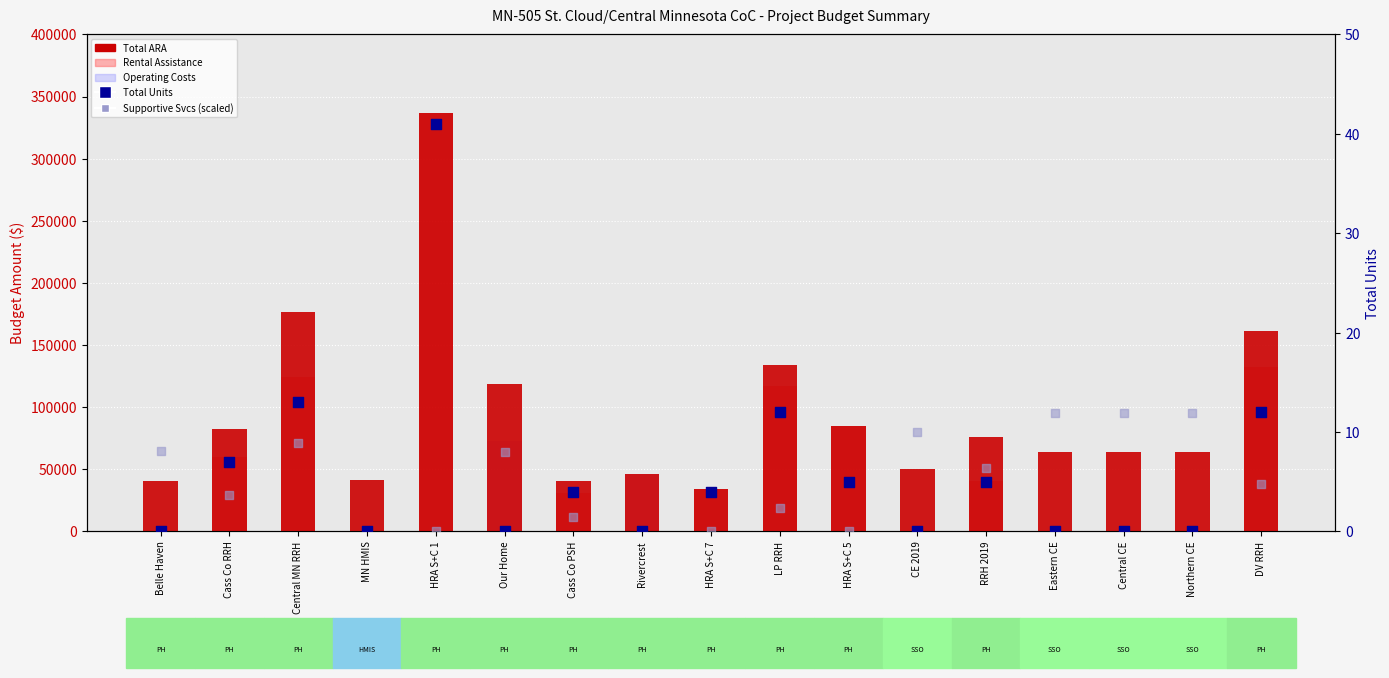

Is the value of Rental Assistance at Cass Co RRH greater than the value of Operating Costs at Central CE?

Yes